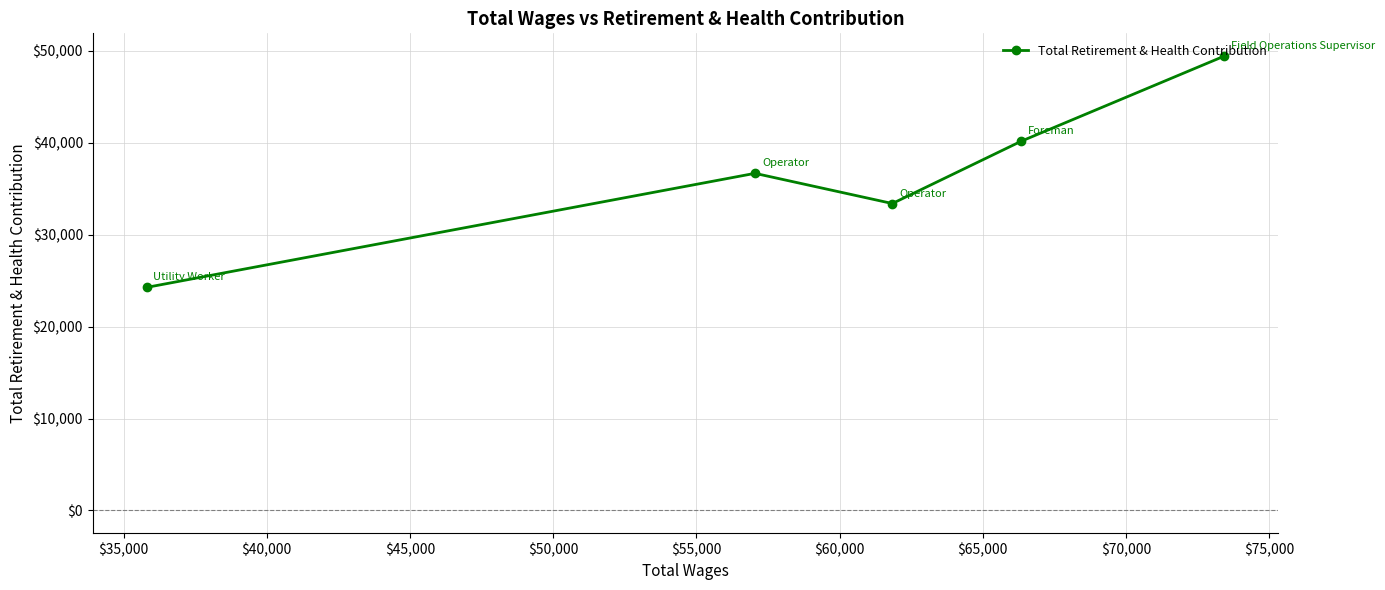

What is the smallest value displayed?

24262